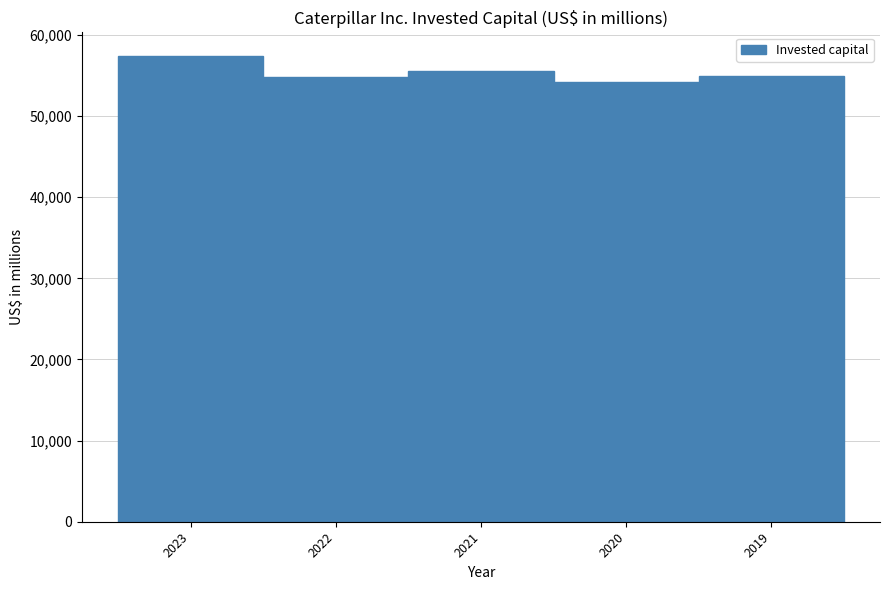

At which category does the chart reach its peak across all series?

2023